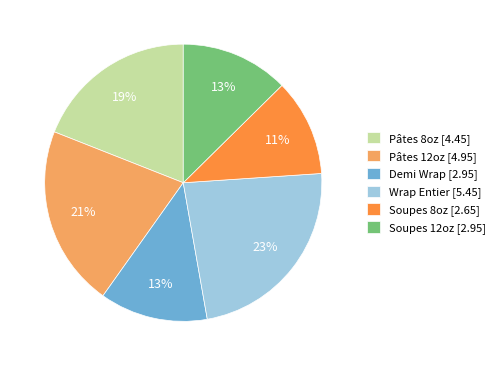

To the nearest percent, what portion does Soupes 8oz represent?

11%